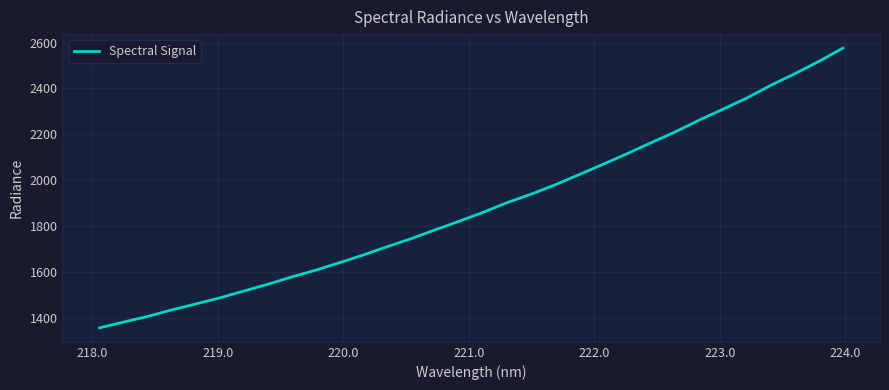

What is the maximum value shown in the chart?

2575.6